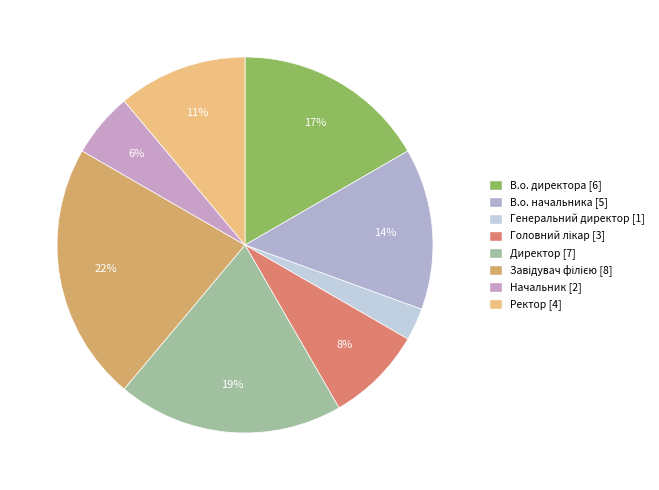

To the nearest percent, what portion does В.о. директора represent?

17%